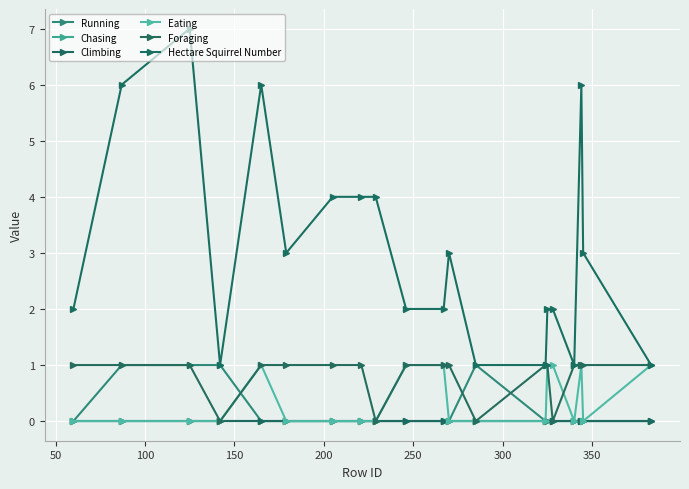

What is the sum of all Running values?

4